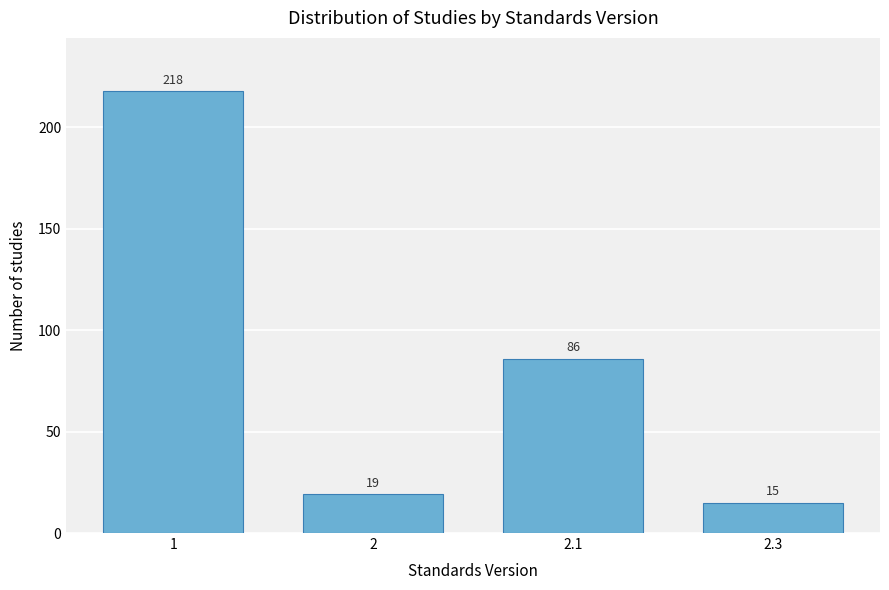

Reading left to right, list all the values displayed in this chart.

218	19	86	15